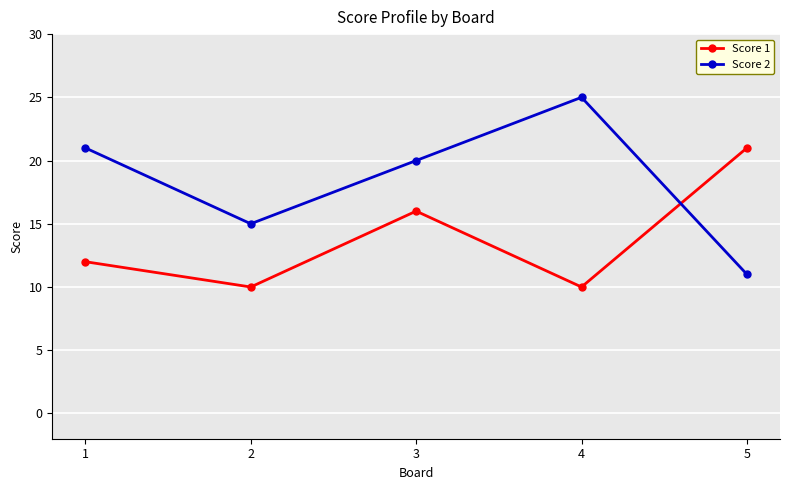

Reading right to left, transcribe all the data shown in this chart.

Score 1: 21	10	16	10	12
Score 2: 11	25	20	15	21